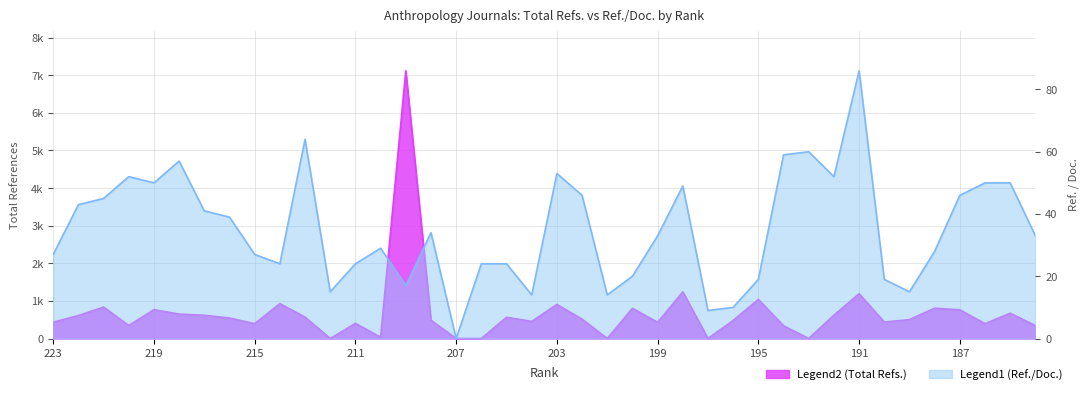

At 188, list the series in order from smallest to largest.

Ref. / Doc., Total Refs.